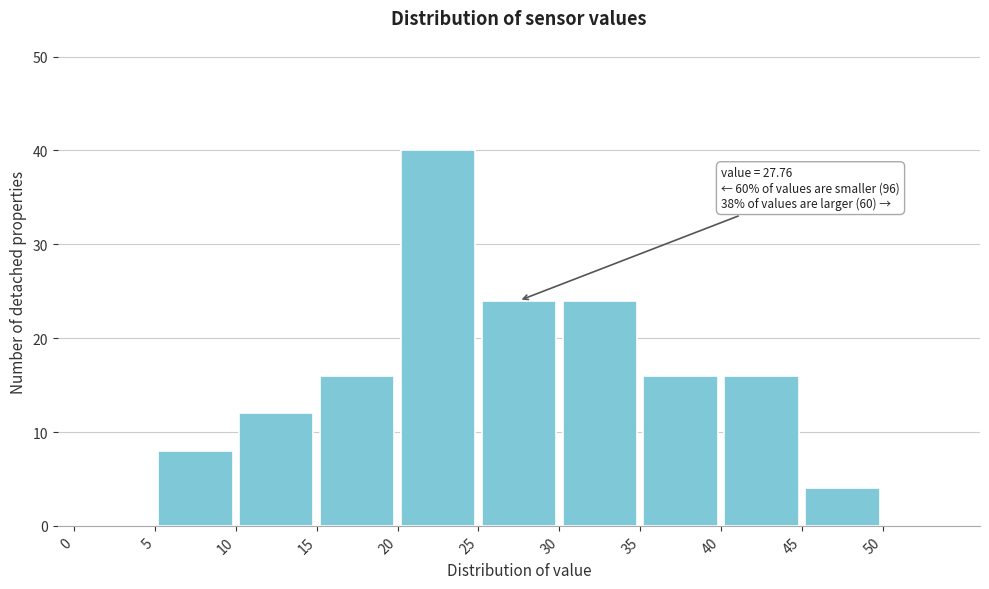

Over which range of the x-axis is the bar tallest?

20 to 25